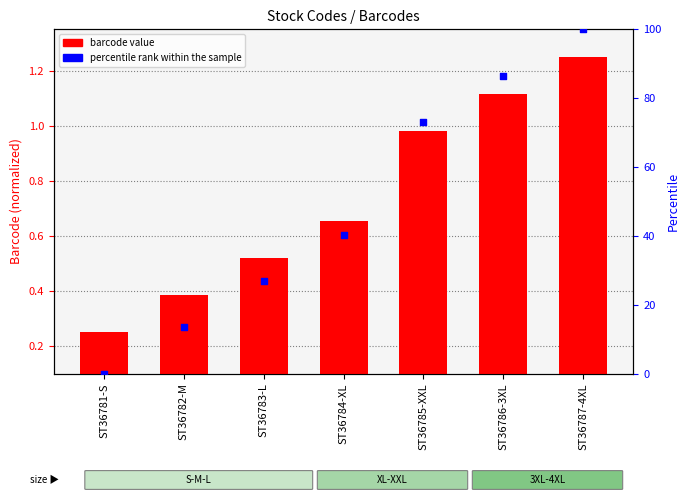

What is the total value across all series at ST36784-XL?

41.0